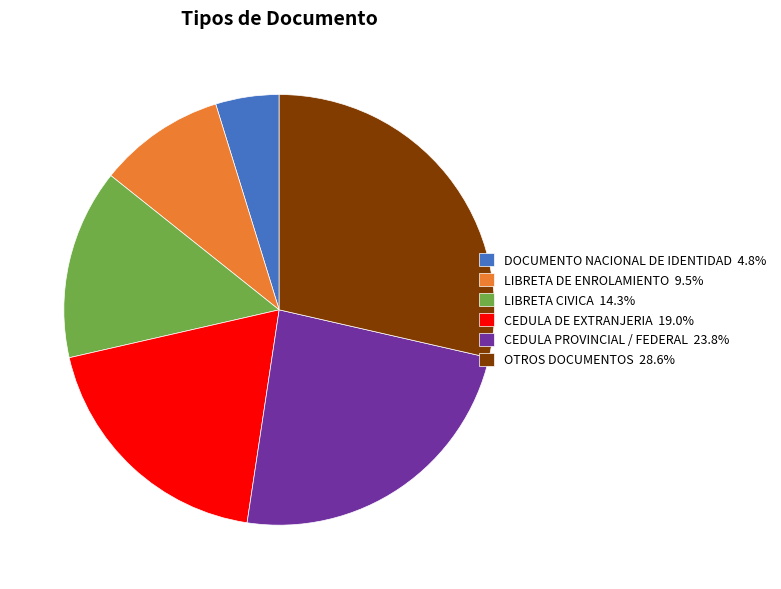

Do DOCUMENTO NACIONAL DE IDENTIDAD and CEDULA PROVINCIAL / FEDERAL together represent more than half of the pie?

No